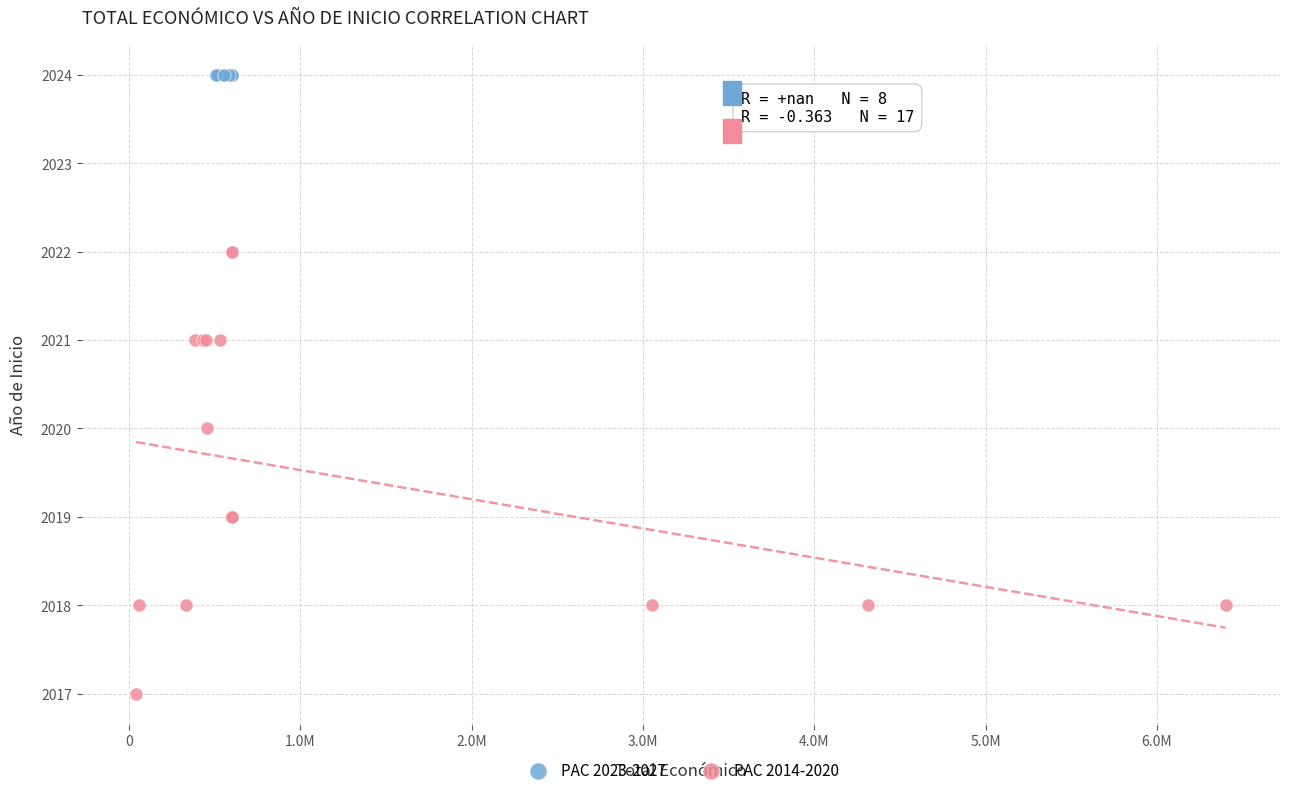

Which series contains the highest Y value?

PAC 2023-2027